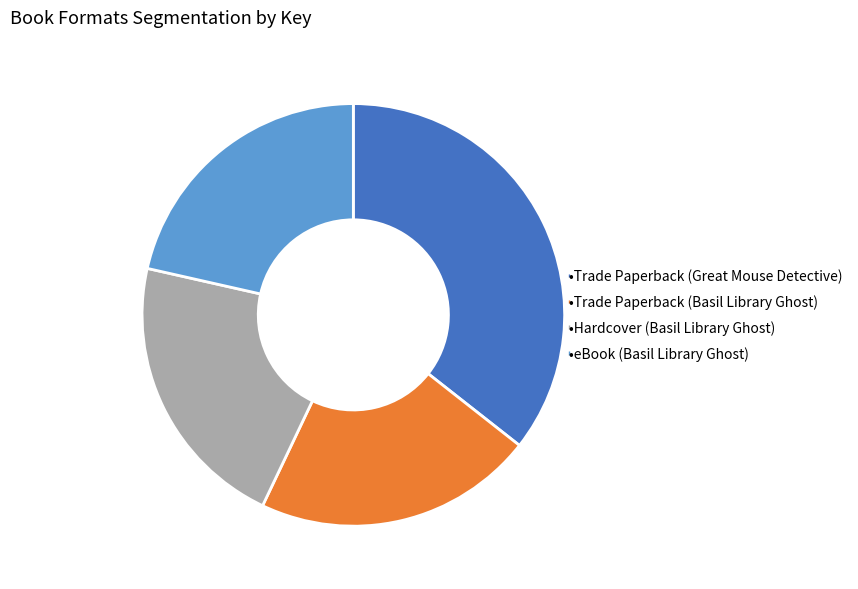

Does any single category account for the majority?

No